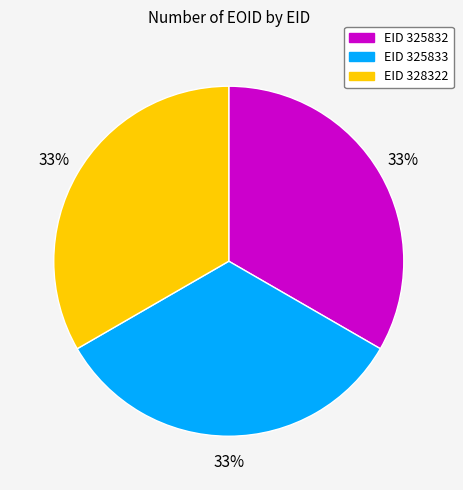

Does EID 328322 account for over 50% of the chart?

No